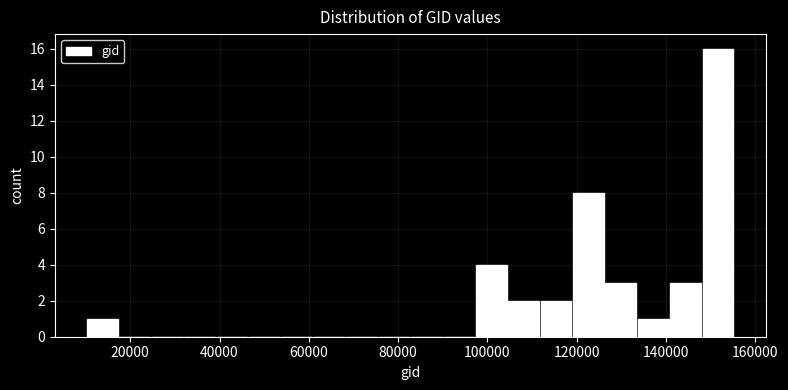

Around what value on the x-axis is the tallest bar? Give the approximate position of its centre, as read against the axis.

152000